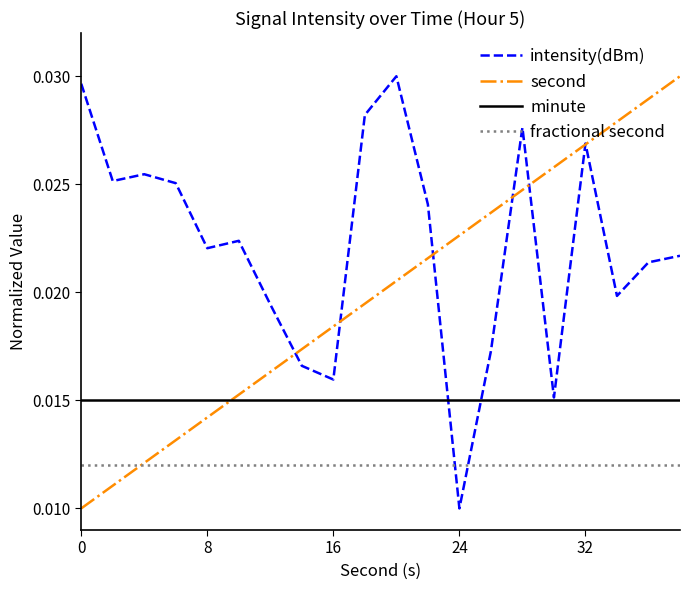

How many distinct data groups are displayed?

4